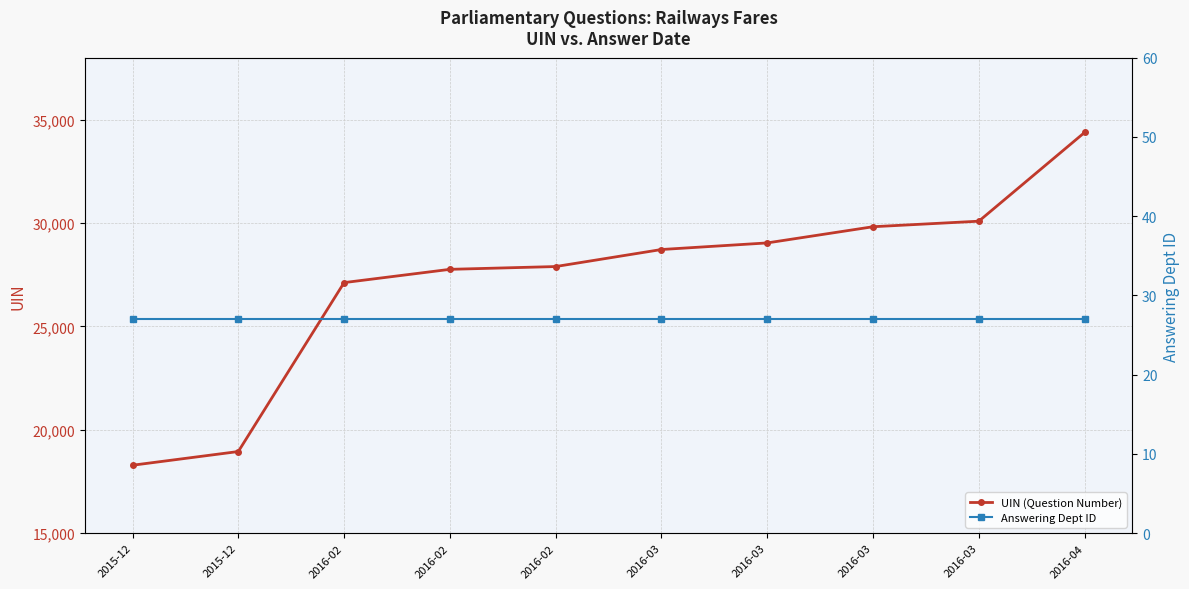

At which category is the sum across all series the highest?

2016-04